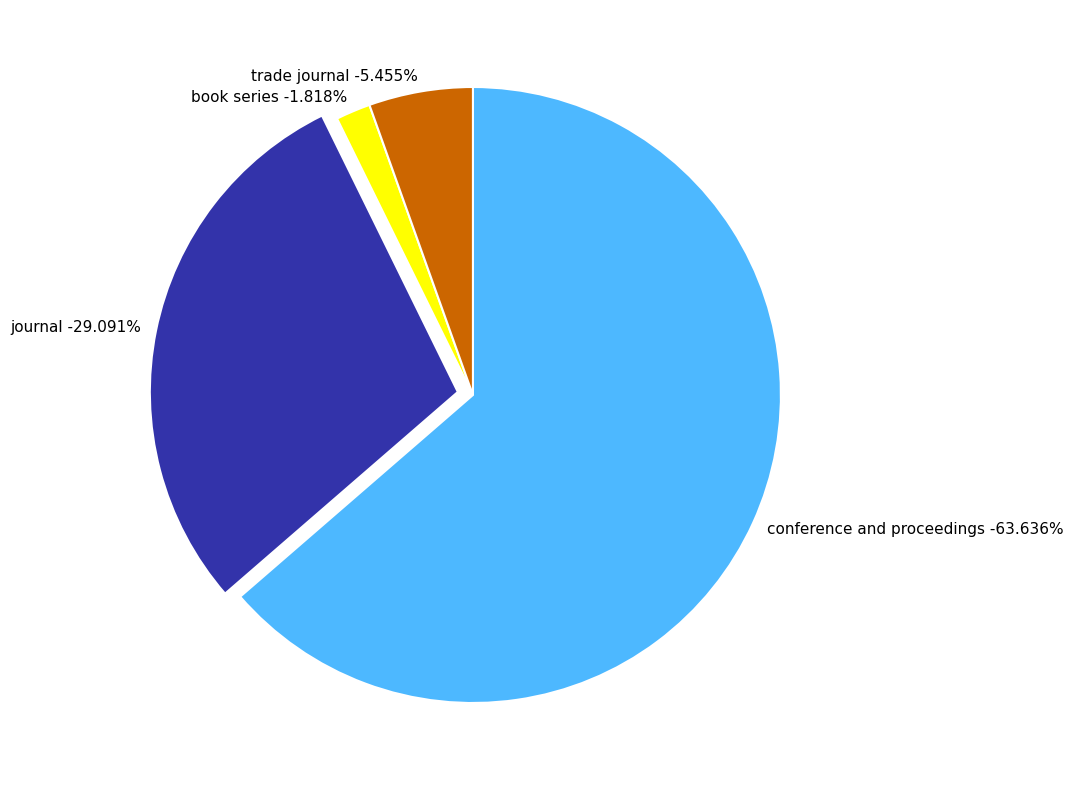

Which category has the smallest portion of the pie?

book series